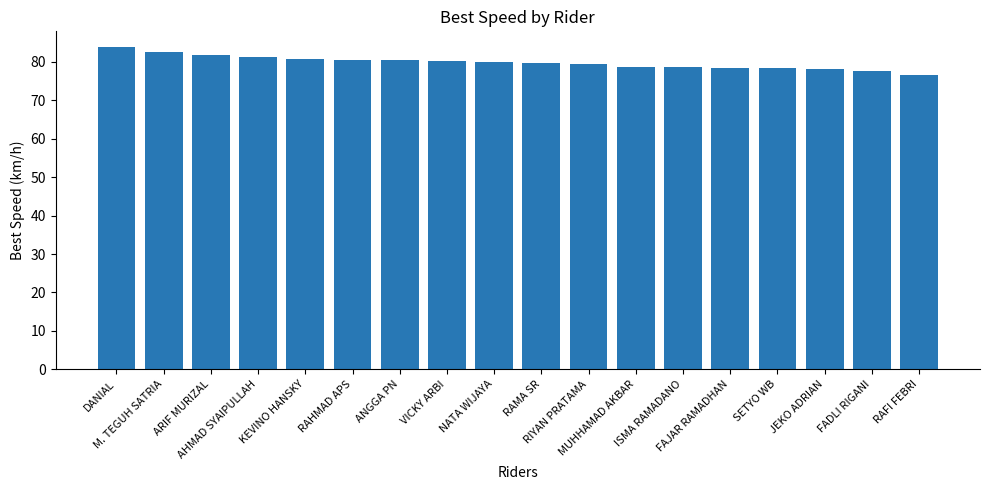

What is the greatest value displayed?

83.8